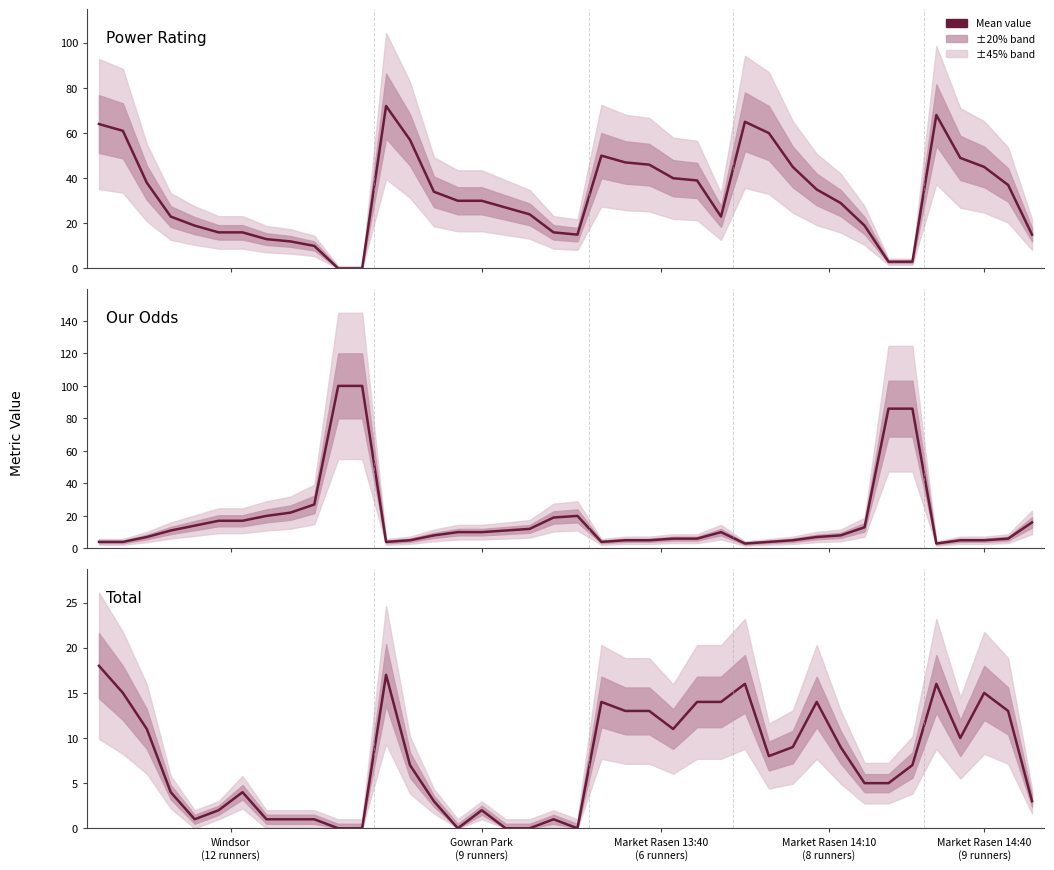

What is the difference between the Power Rating values at 16 and 19?

14